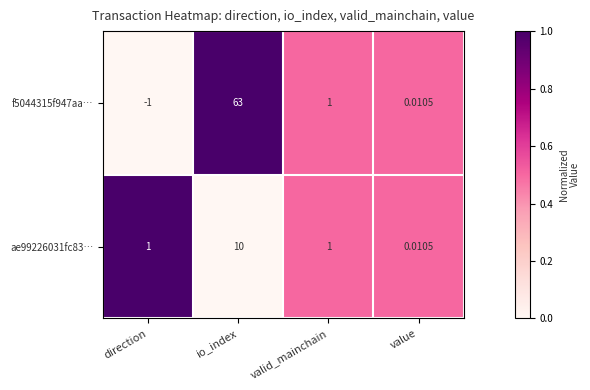

At which category is the sum across all series the highest?

io_index